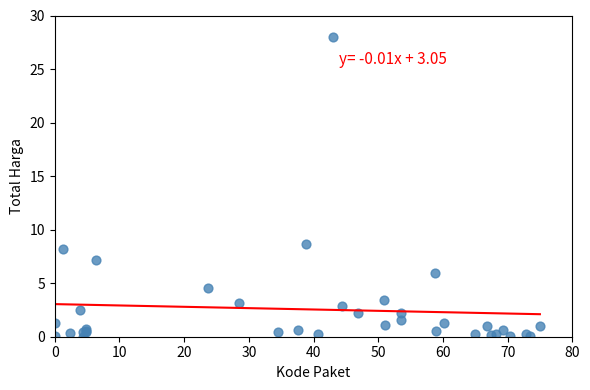

What Y value in the scatter plot is closest to 14?

8.6